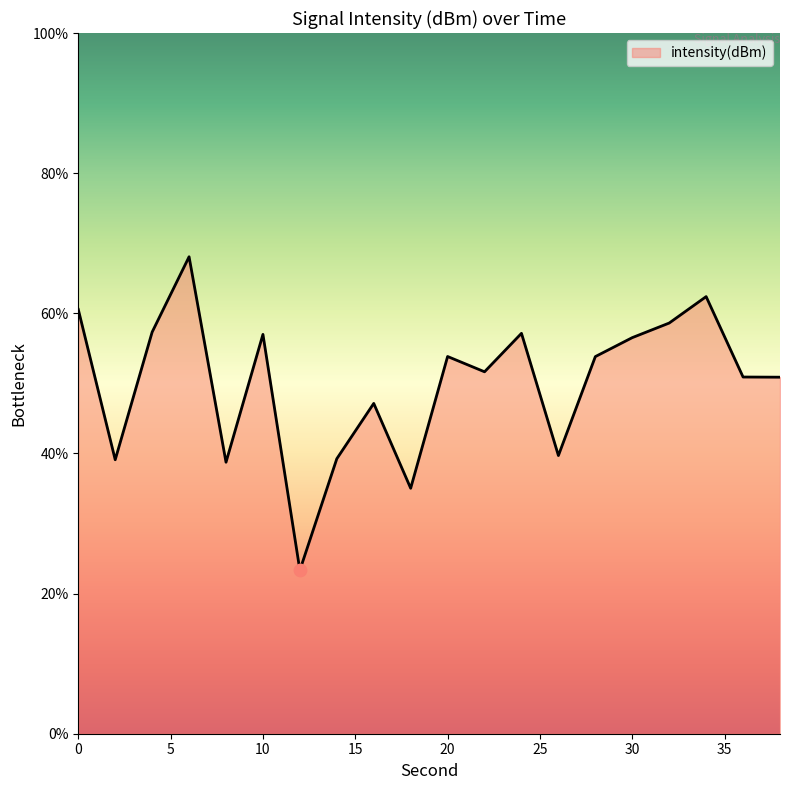

What is the difference between the maximum and minimum values?

44.7